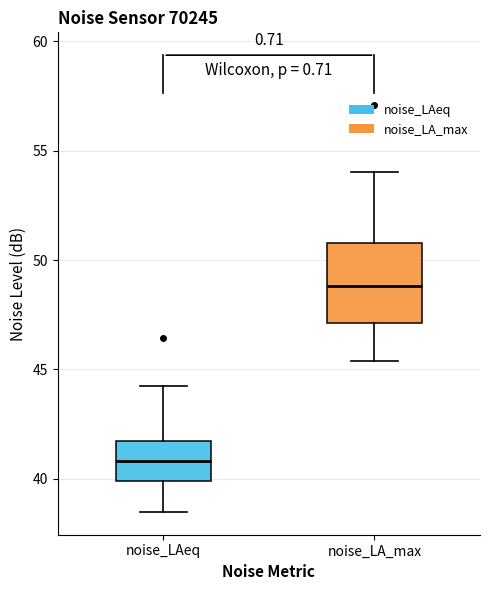

Reading left to right, transcribe this box plot: for each box, give where its median line is, the range the box spans, and where its two whiskers end, as read against the y-axis. The values are not printed on the chart, so give them approximately, as read against the axis.

noise_LAeq: median 41.0, box 40.0 to 41.5, whiskers 38.5 to 44.0
noise_LA_max: median 49.0, box 47.0 to 51.0, whiskers 45.5 to 54.0